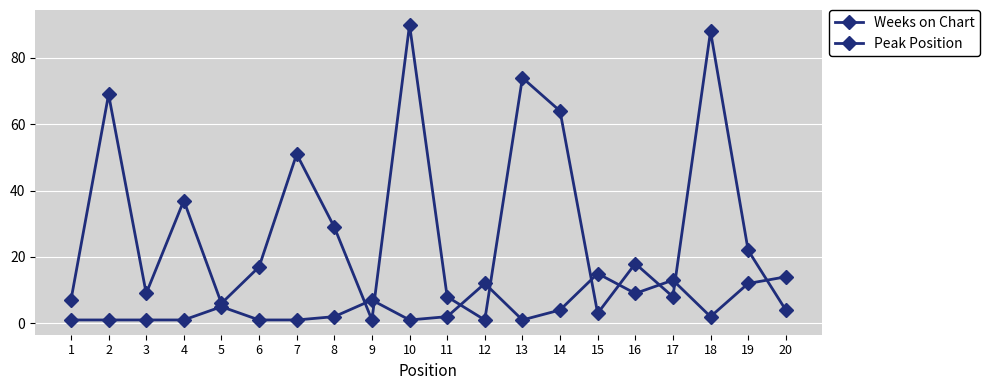

Count the number of categories in the chart.

20